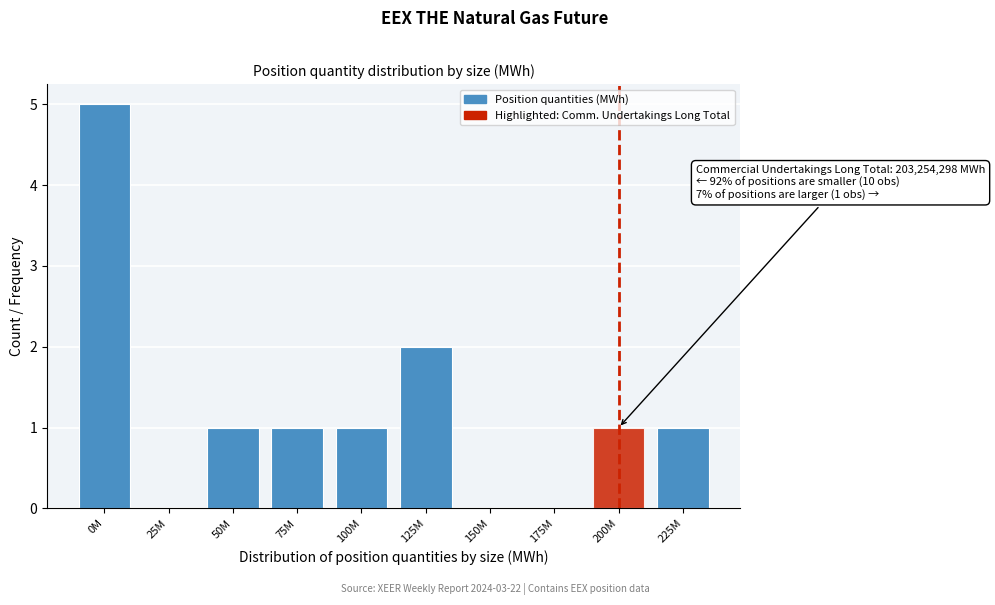

Reading left to right, extract all data points from this chart.

0M=5	25M=0	50M=1	75M=1	100M=1	125M=2	150M=0	175M=0	200M=1	225M=1